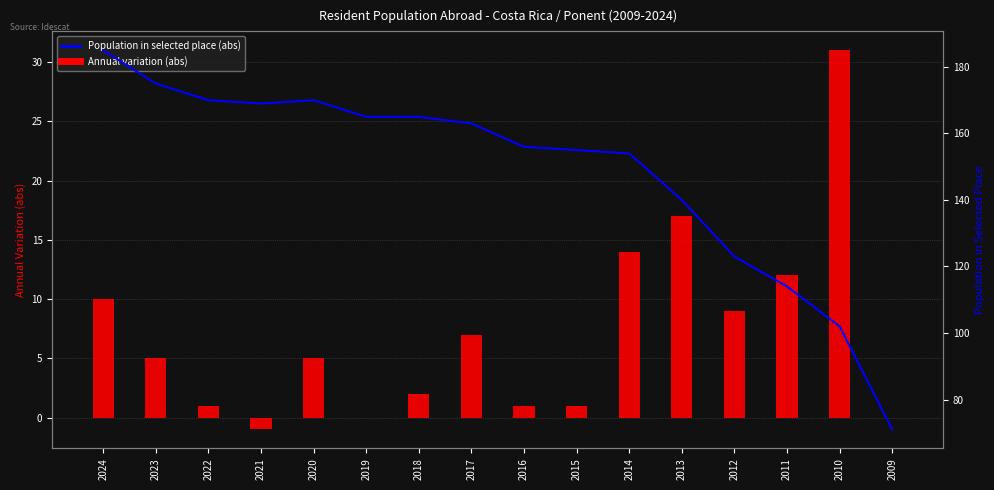

What is the total value across all series at 2014?

168